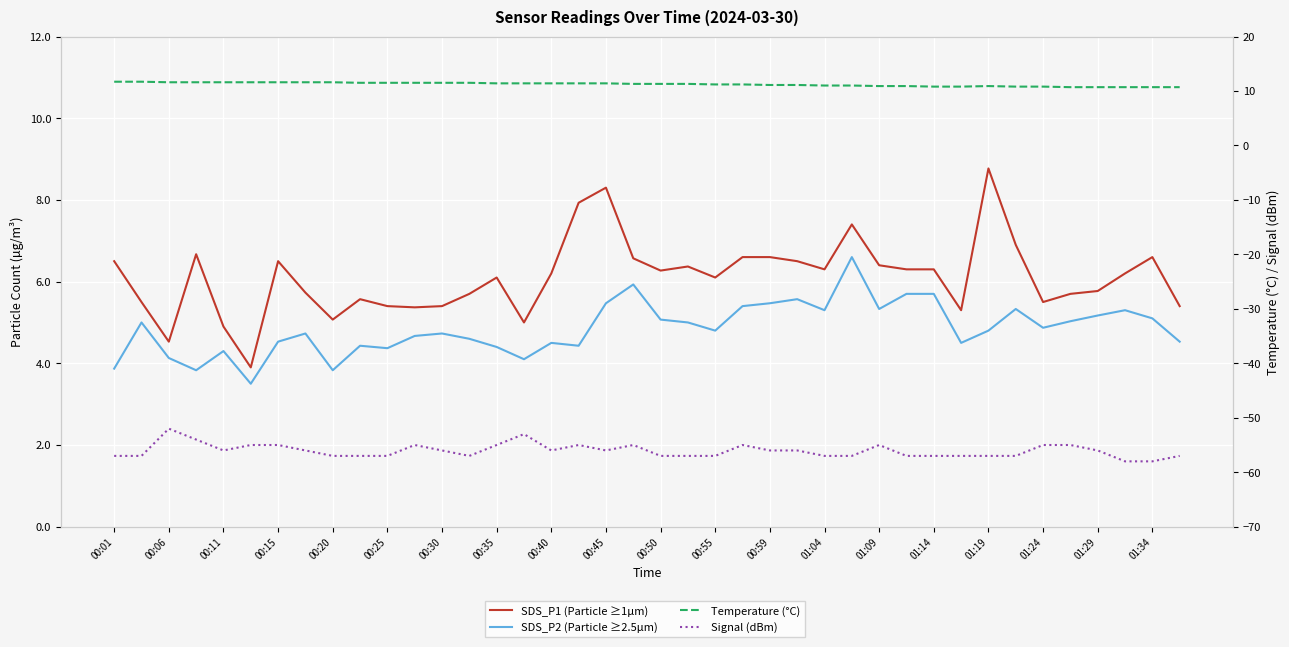

True or false: Temperature (°C) and SDS_P1 (Particle ≥1µm) intersect in this chart.

False